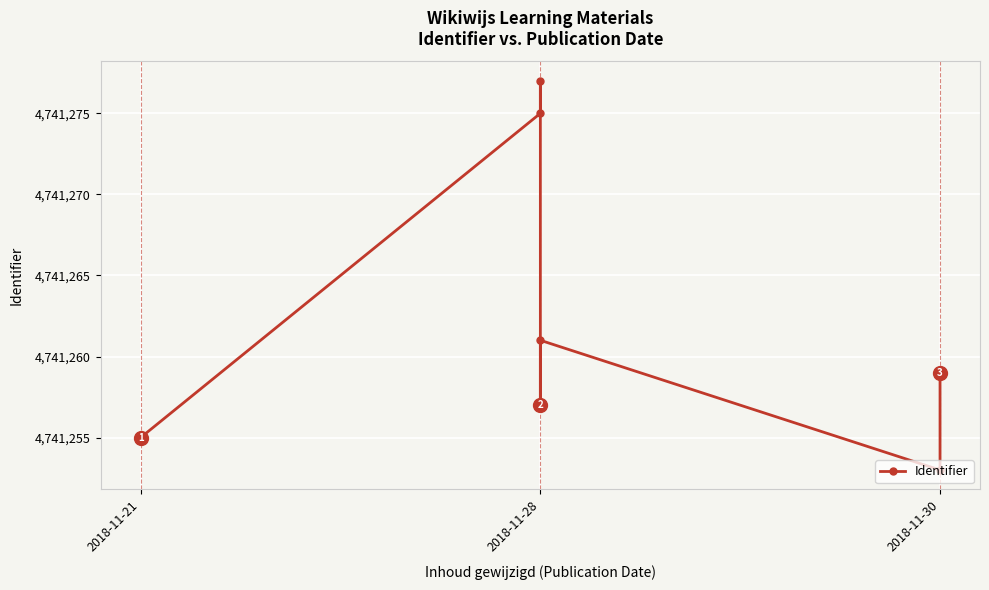

True or false: there are more than 1 points higher than both neighbors.

True